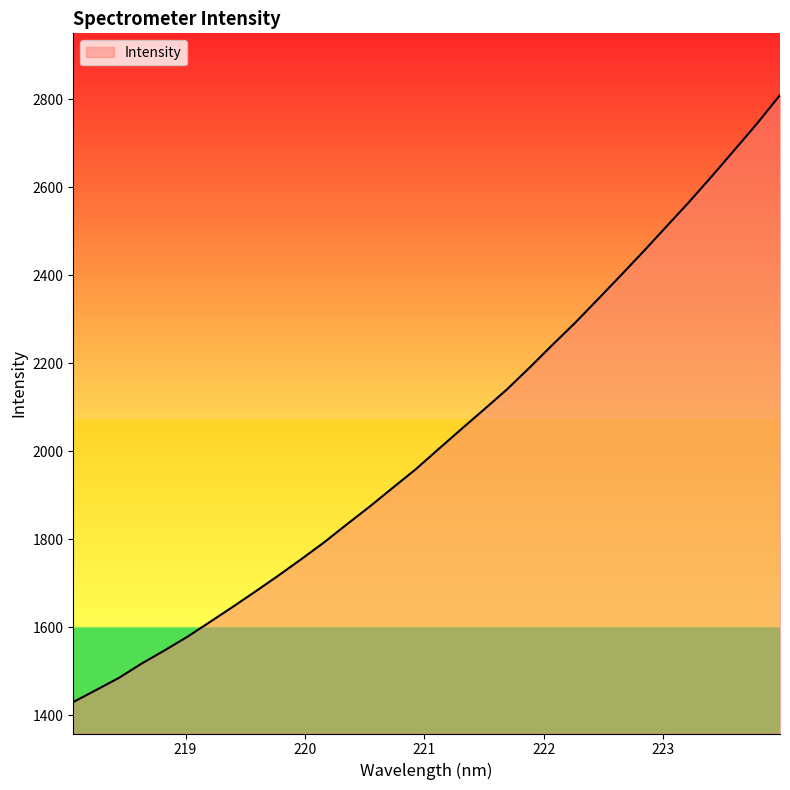

What is the difference between the maximum and minimum values?

1378.6